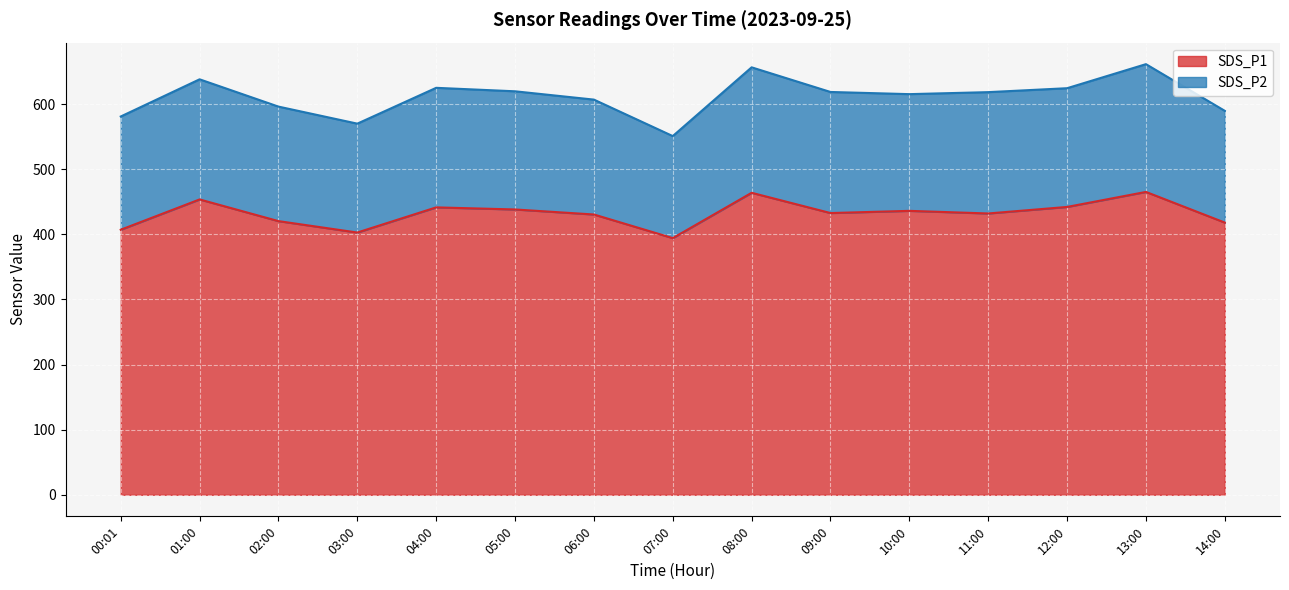

Does the chart display data point markers on the line(s)?

No